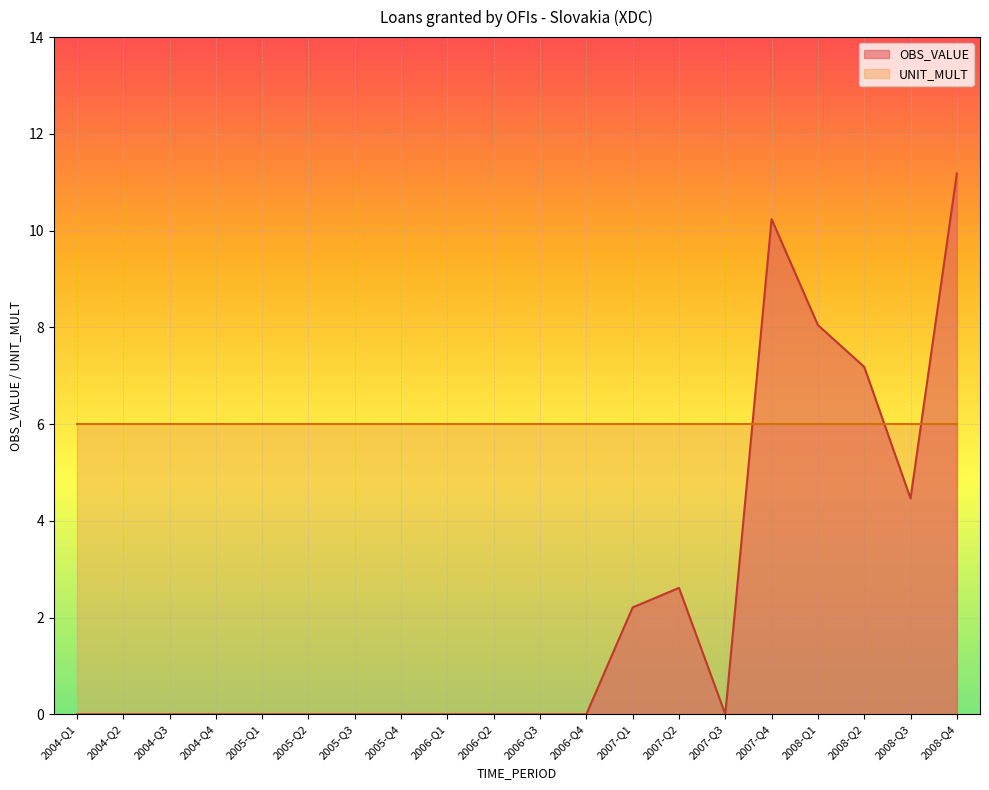

What is the label of the 6th point from the right?

2007-Q3